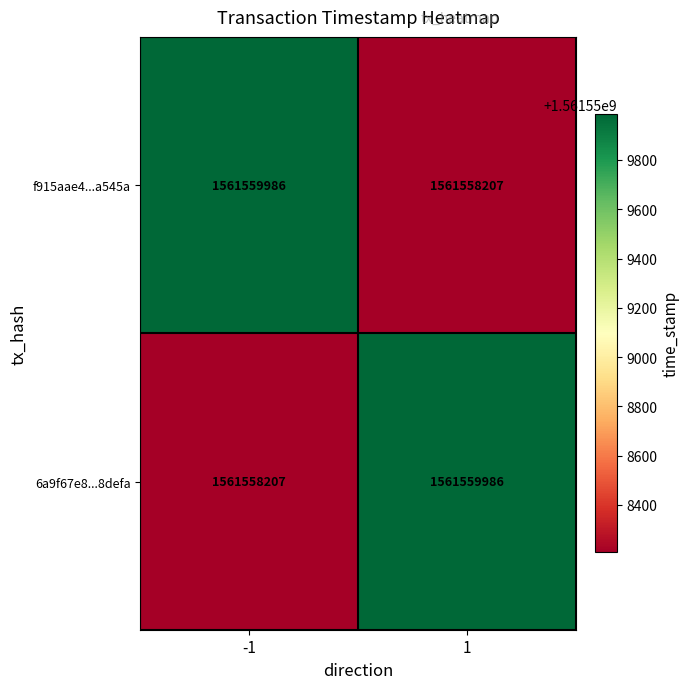

Read the f915aae4...a545a value at 1, to the nearest 50.

1561558200